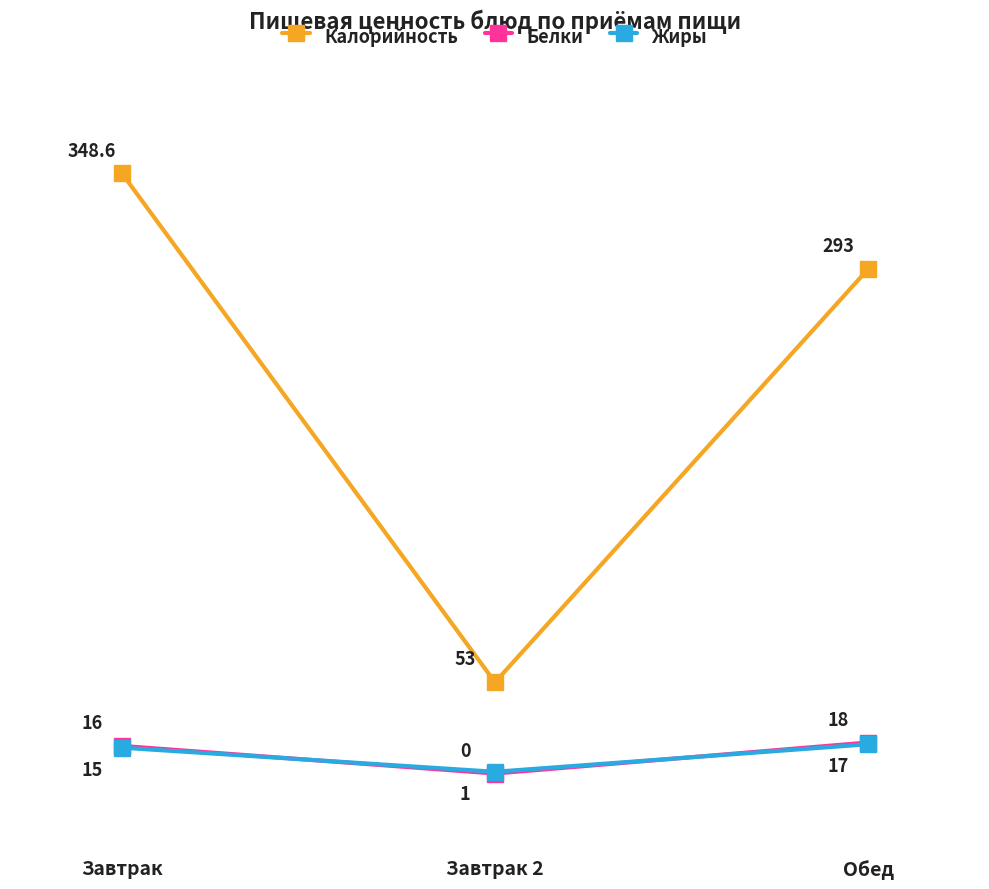

What is the difference between the maximum and minimum values in the Жиры series?

16.0